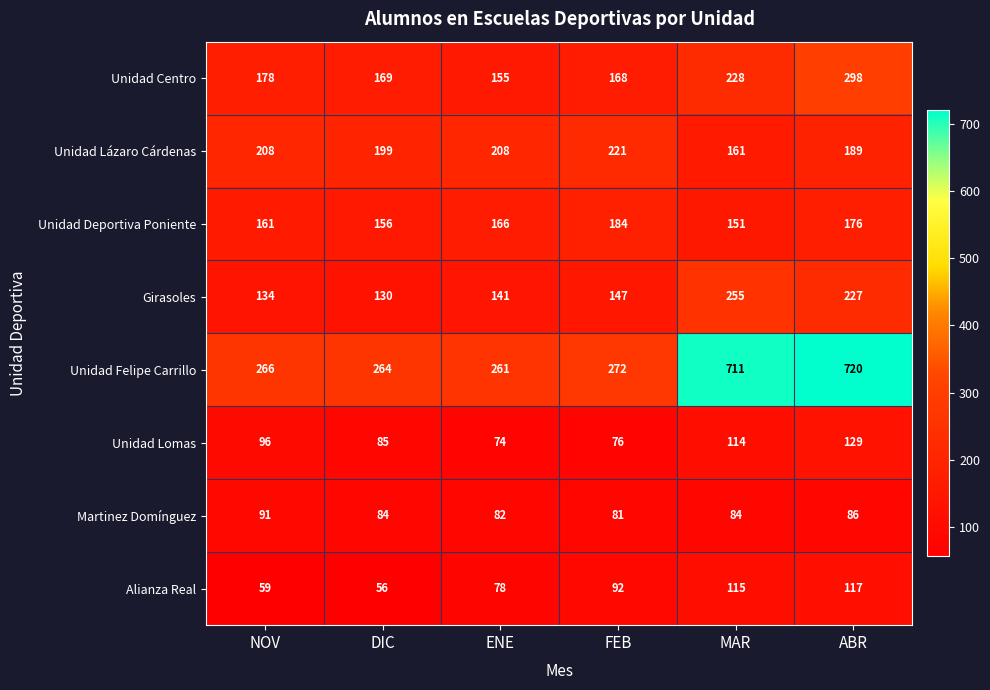

The value of Unidad Felipe Carrillo at ABR is 720. True or false?

True